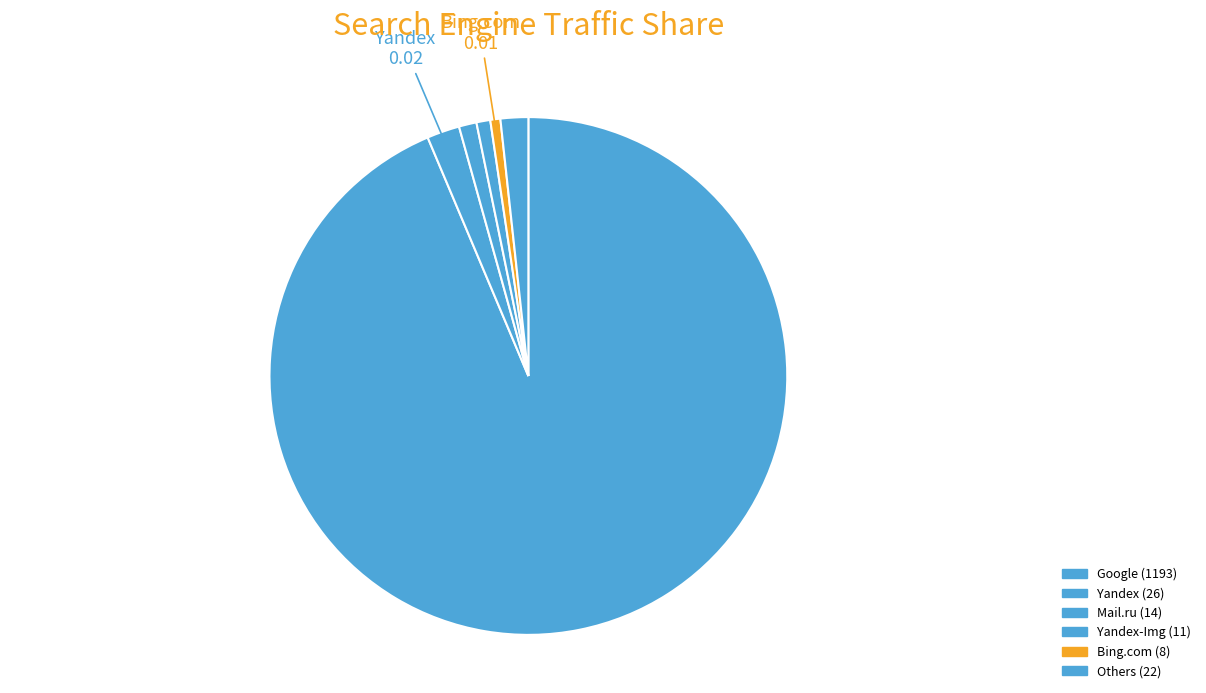

Count the number of slices in the pie.

6